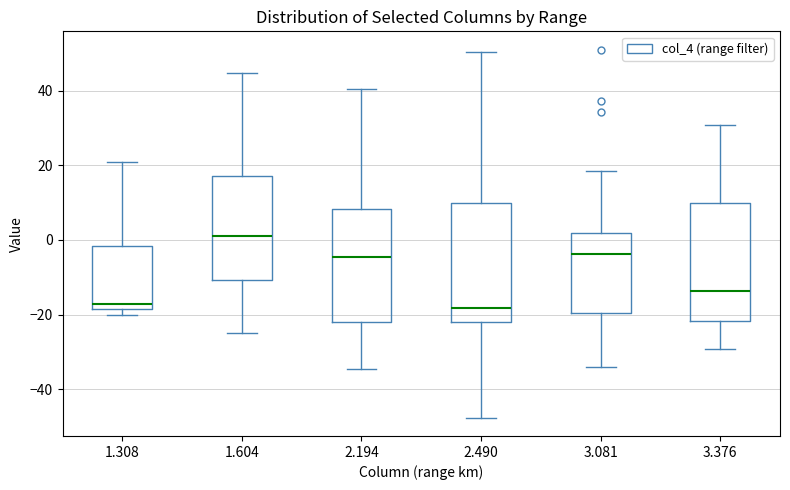

Reading left to right, read every box against the y-axis: the position of its median line, the range the box covers, and the ends of its whiskers. The values are not printed on the chart, so give them approximately, as read against the axis.

1.308: median -18 (just above the box's lower edge), box -18 to -2, whiskers -20 to 20
1.604: median 2, box -10 to 18, whiskers -24 to 44
2.194: median -4, box -22 to 8, whiskers -34 to 40
2.490: median -18, box -22 to 10, whiskers -48 to 50
3.081: median -4, box -20 to 2, whiskers -34 to 18
3.376: median -14, box -22 to 10, whiskers -30 to 30